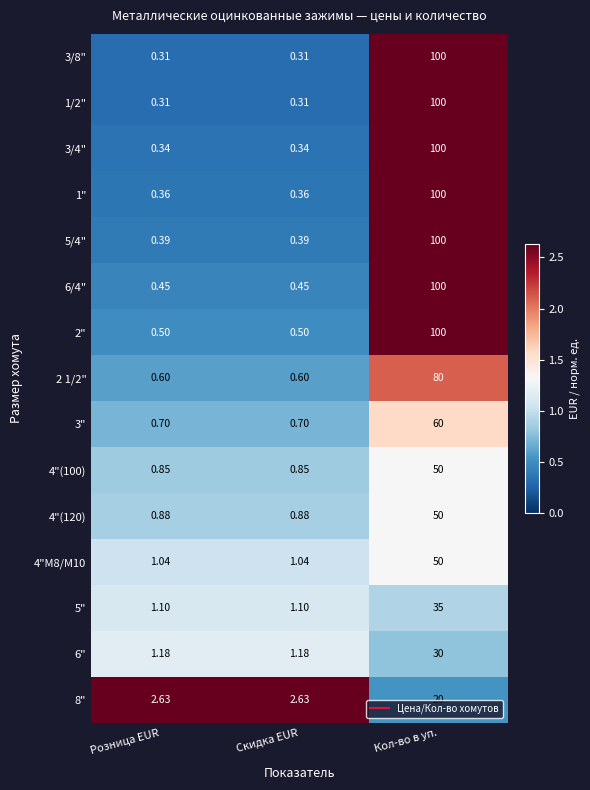

Is the value of 2" at Розница EUR greater than the value of 5" at Кол-во в уп.?

No